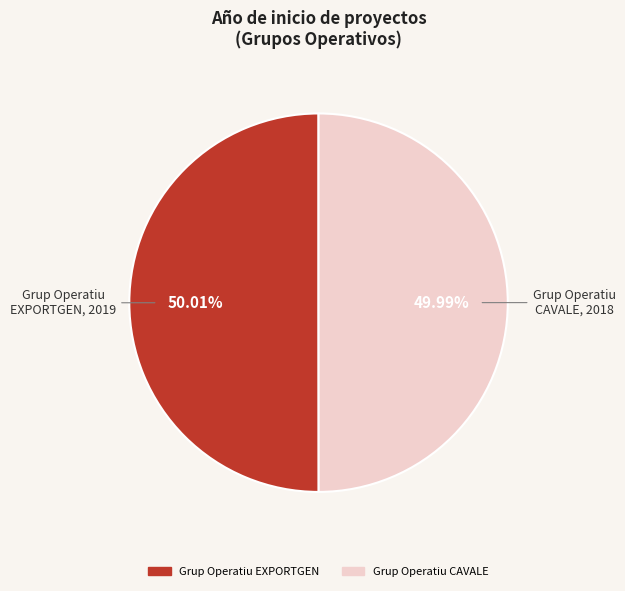

What percentage is the Grup Operatiu EXPORTGEN slice, to the nearest percent?

50%